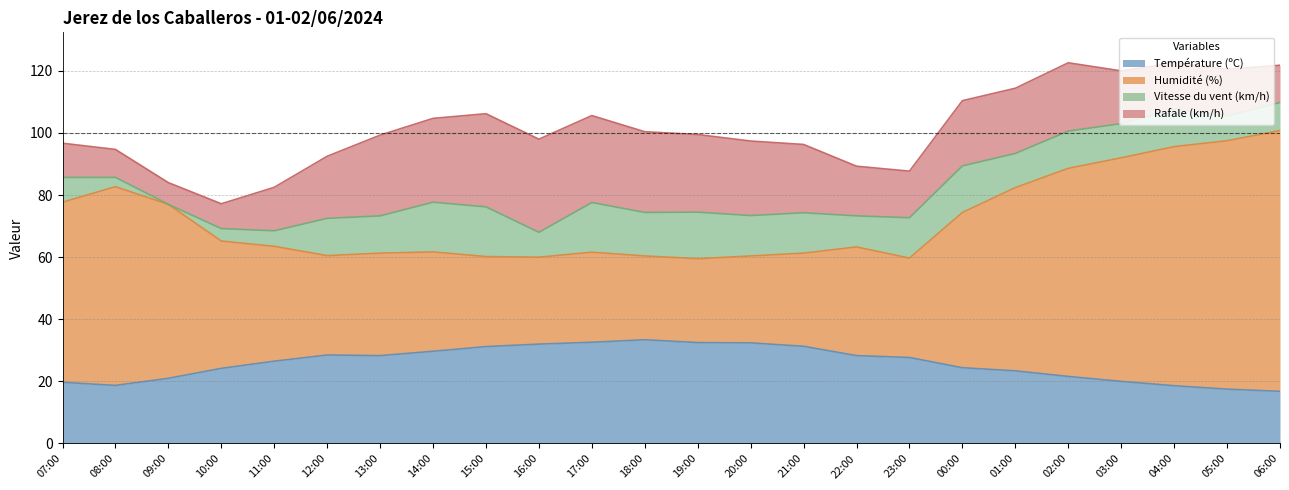

How many lines are shown in the chart?

4